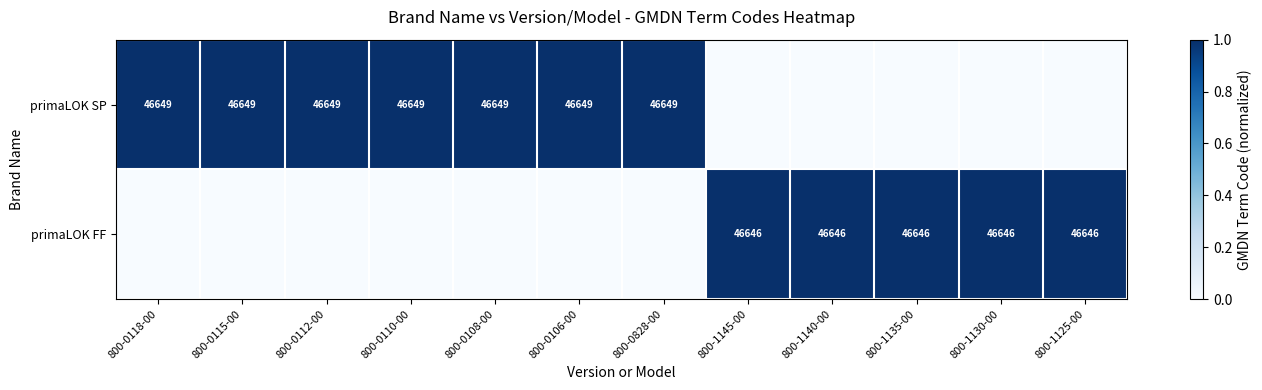

Is the value of primaLOK FF at 800-1140-00 greater than the value of primaLOK SP at 800-0828-00?

No